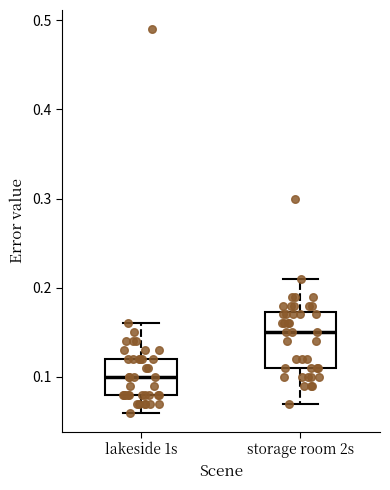

Which box's median line is the highest?

storage room 2s